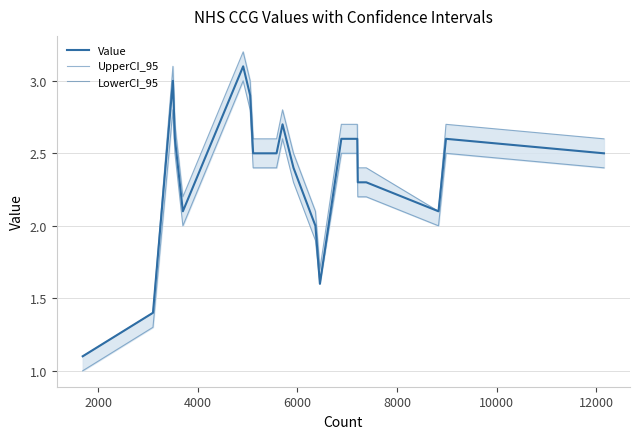

How many values in the UpperCI_95 series are below 2?

3